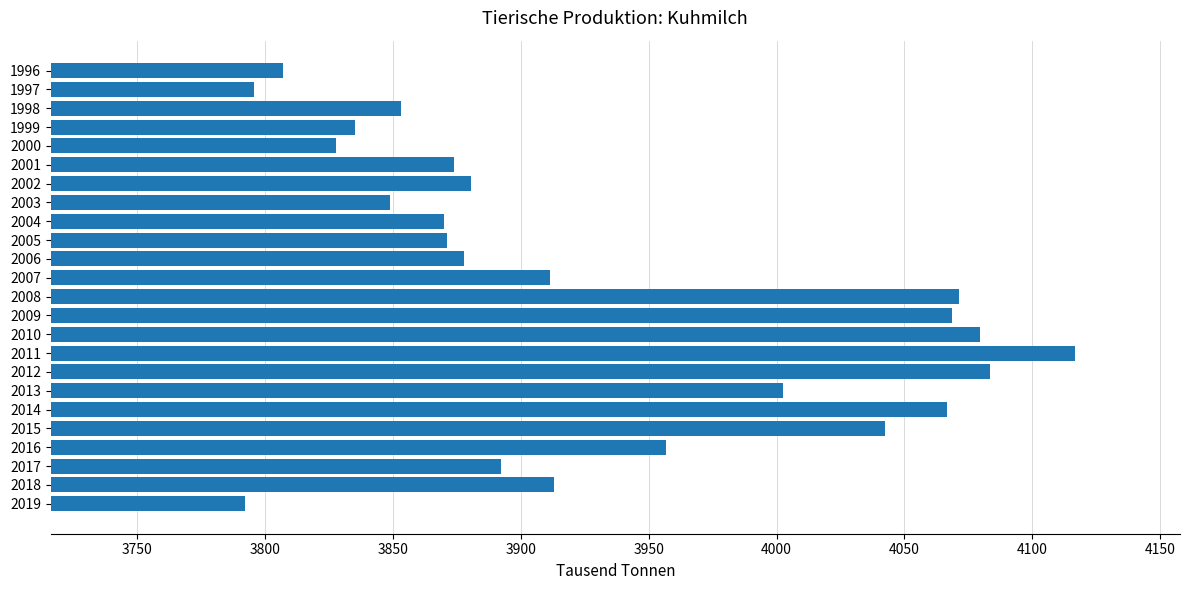

What is the value of the 12th bar from the top?

3911.5